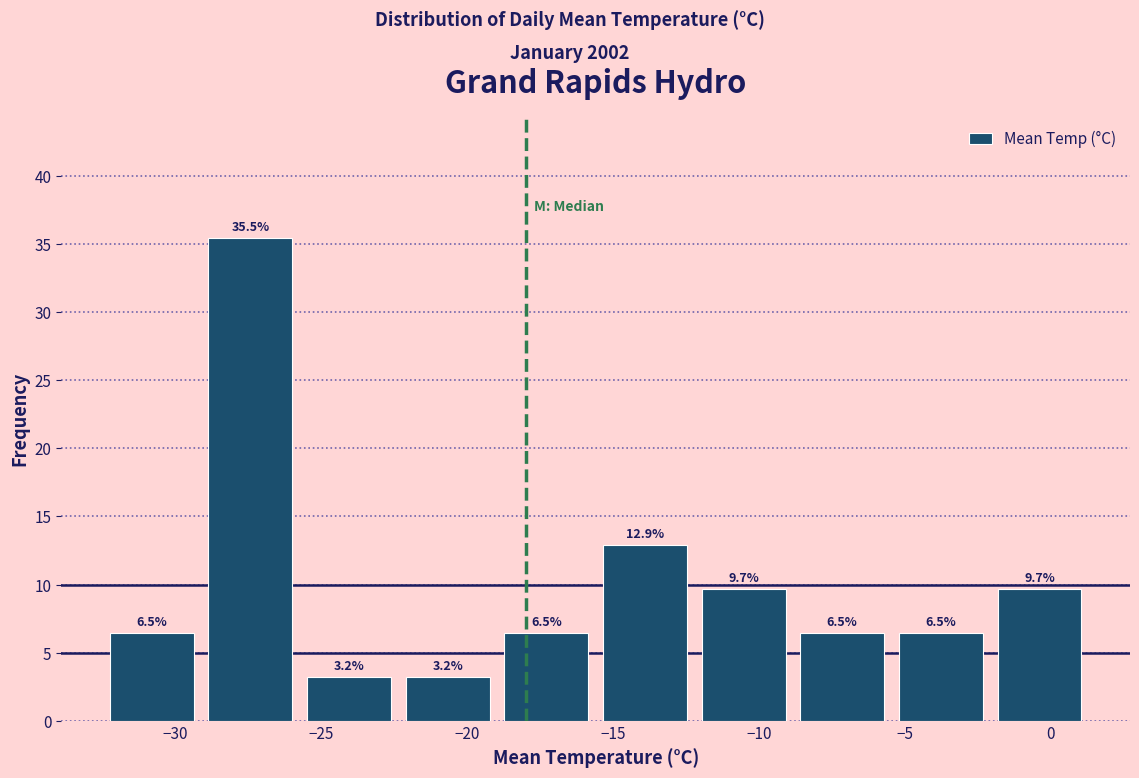

What is the height of the bar covering -22.5 to -19.0 on the x-axis? The bar edges are not printed on the chart, so give them approximately, as read against the axis.

3.2